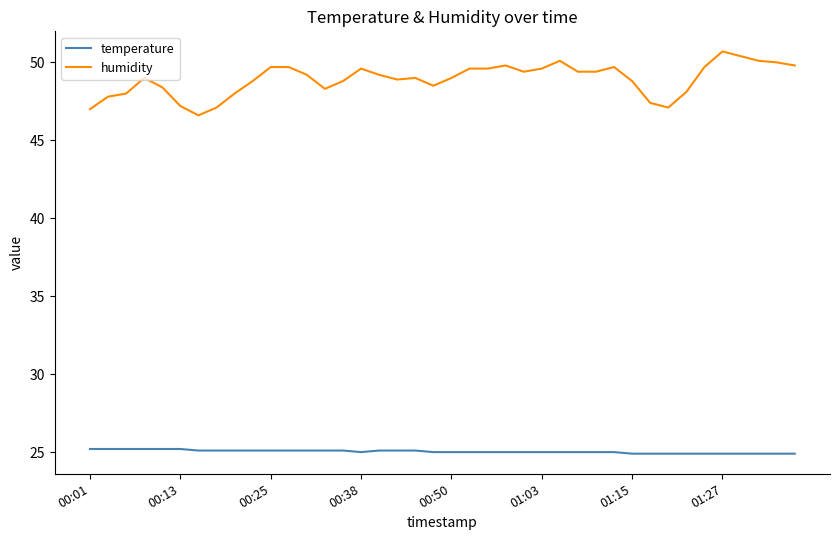

Which series has the largest range (max minus min)?

humidity